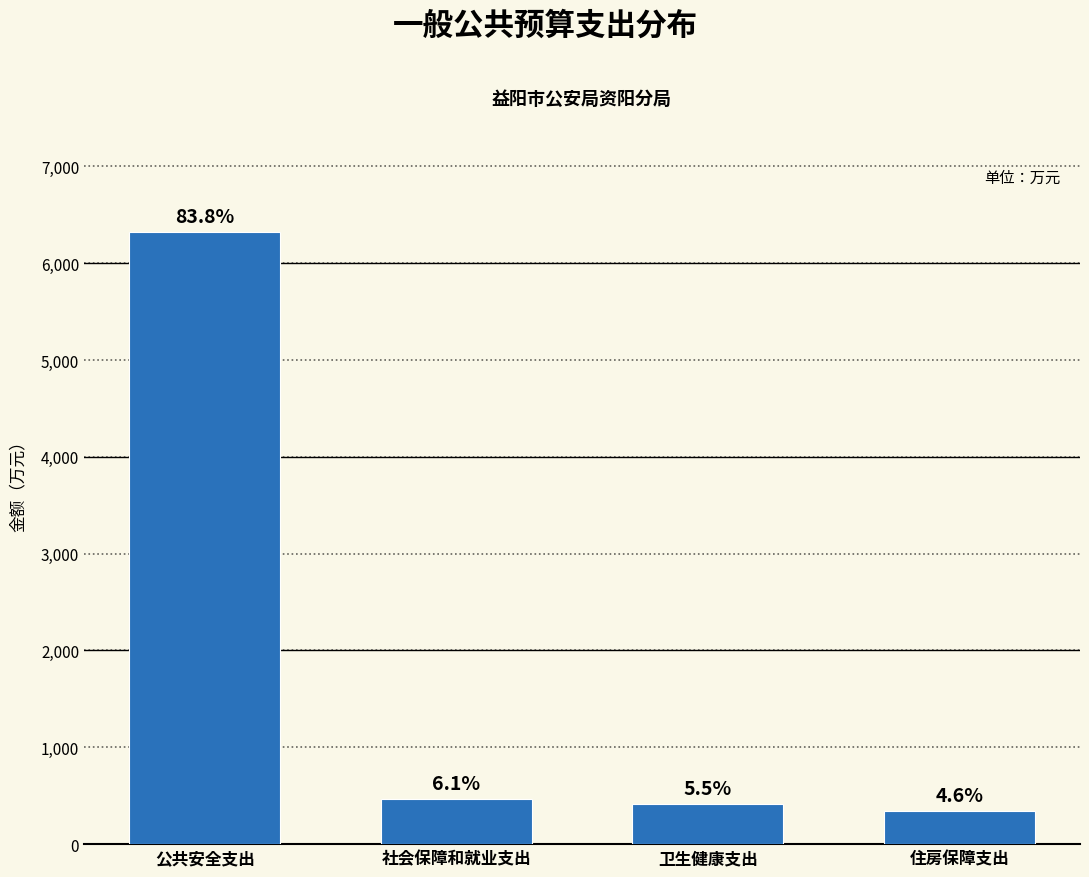

How many bars are there in total?

4